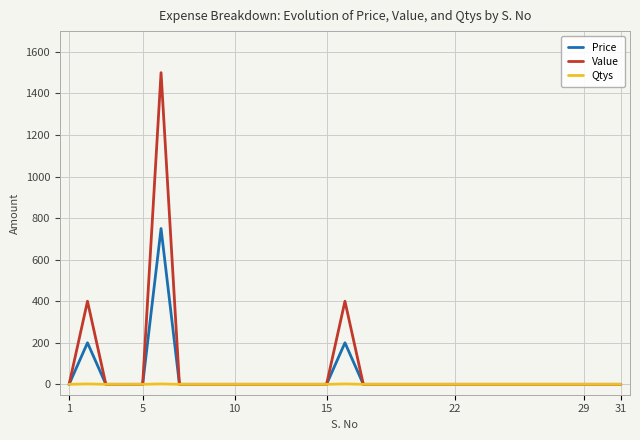

Which series has the largest range (max minus min)?

Value